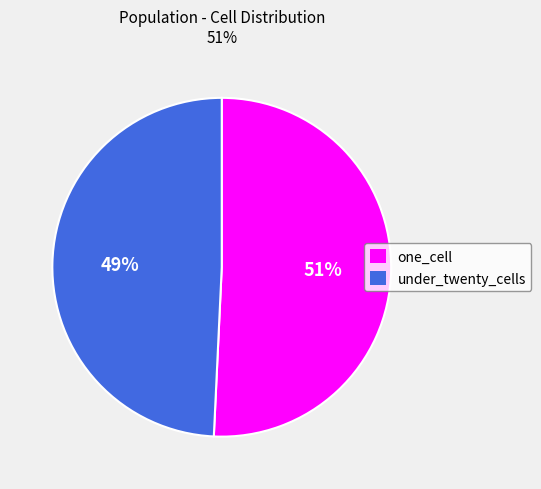

Does under_twenty_cells account for over 50% of the chart?

No